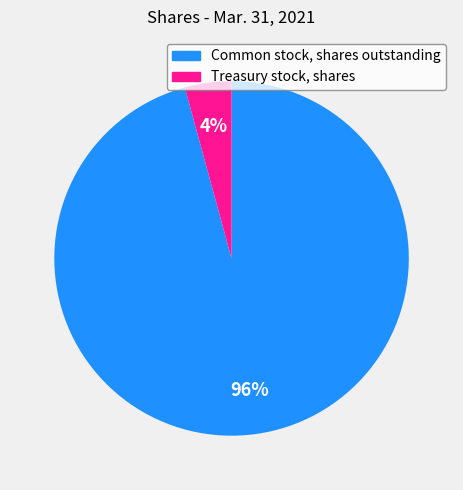

What percentage is the Common stock, shares outstanding slice, to the nearest percent?

96%